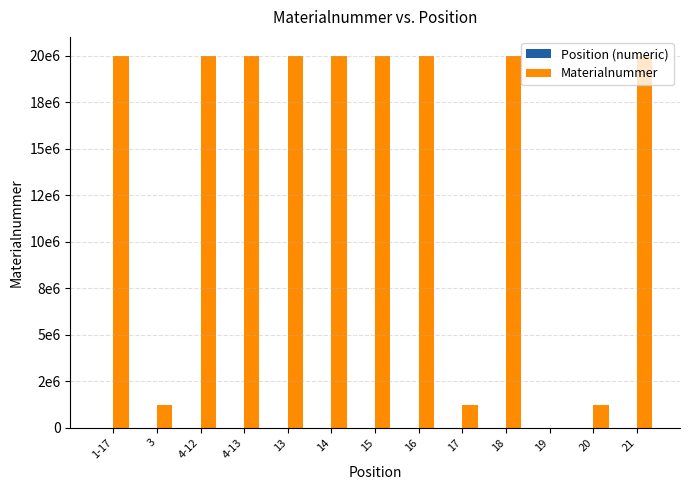

At which label does Materialnummer reach its minimum?

19